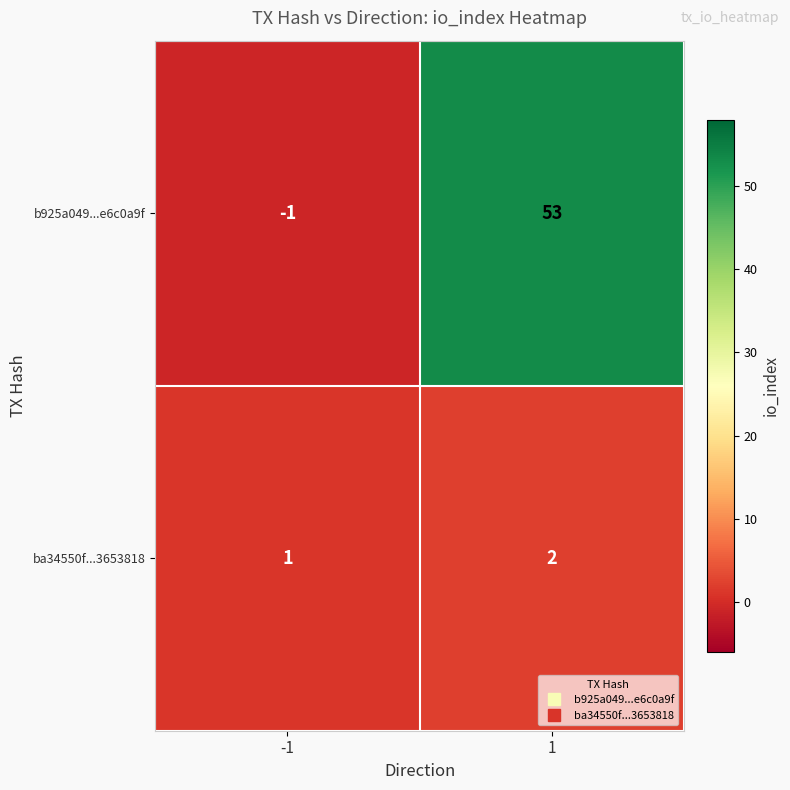

How many data points does each series have?

2